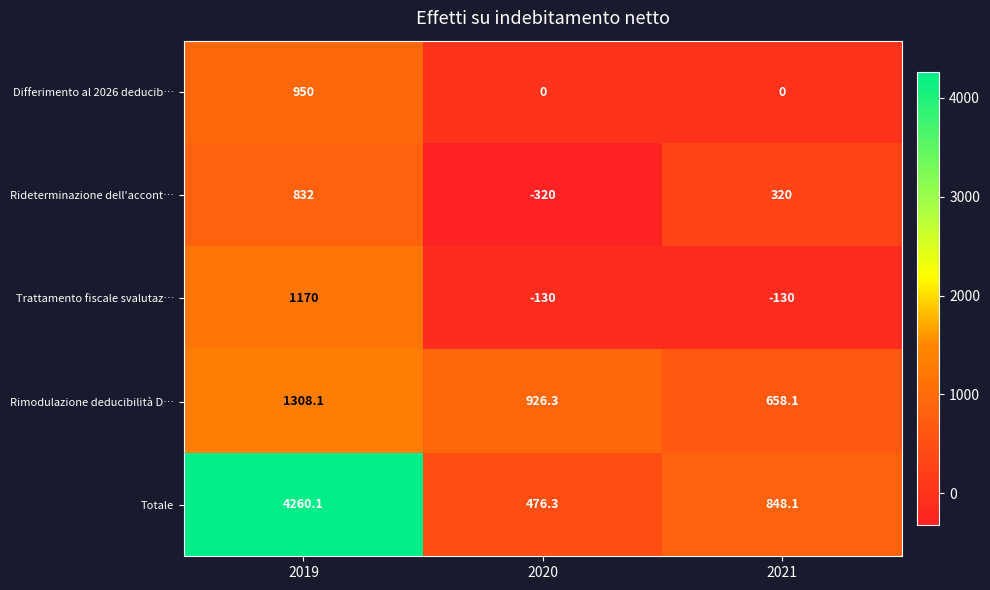

What is the total value across all series at 2020?

952.6